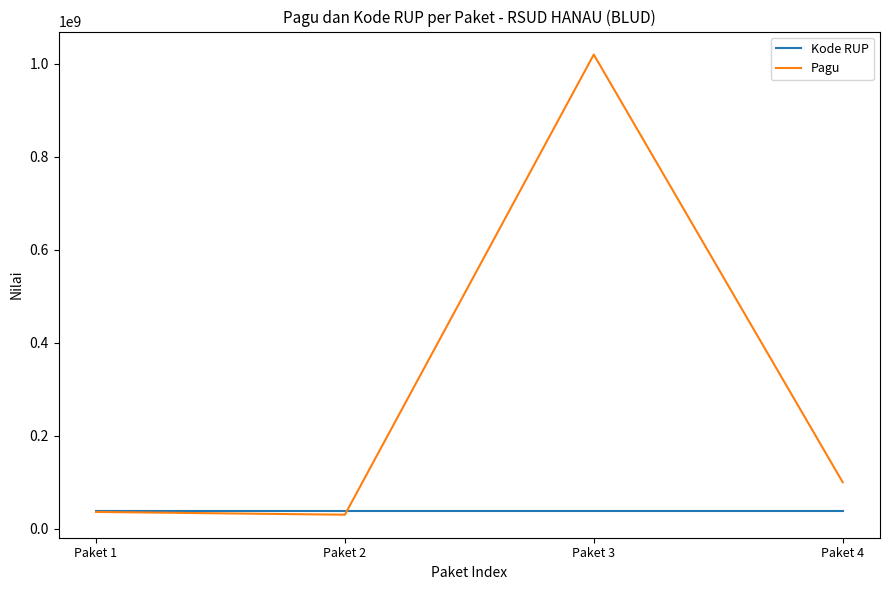

Between Paket 1 and Paket 4, which series saw the biggest shift?

Pagu